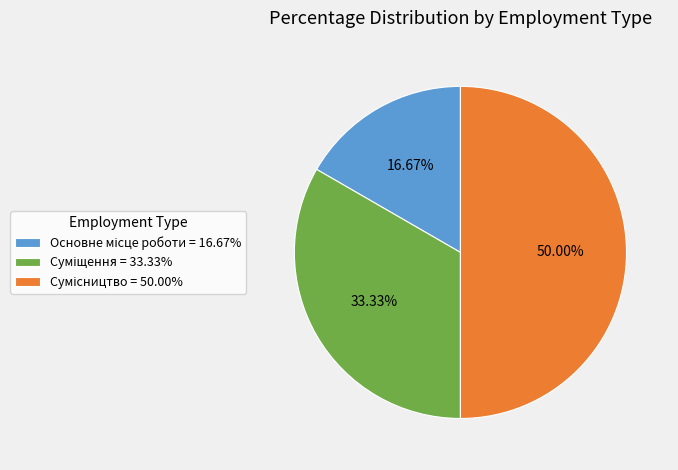

The Основне місце роботи slice represents 17% of the pie. True or false?

True